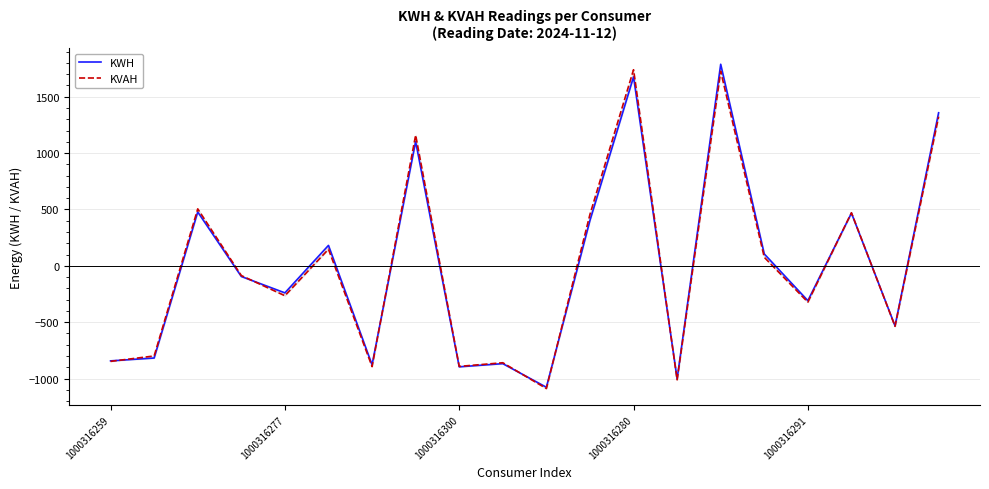

Does the chart display data point markers on the line(s)?

No